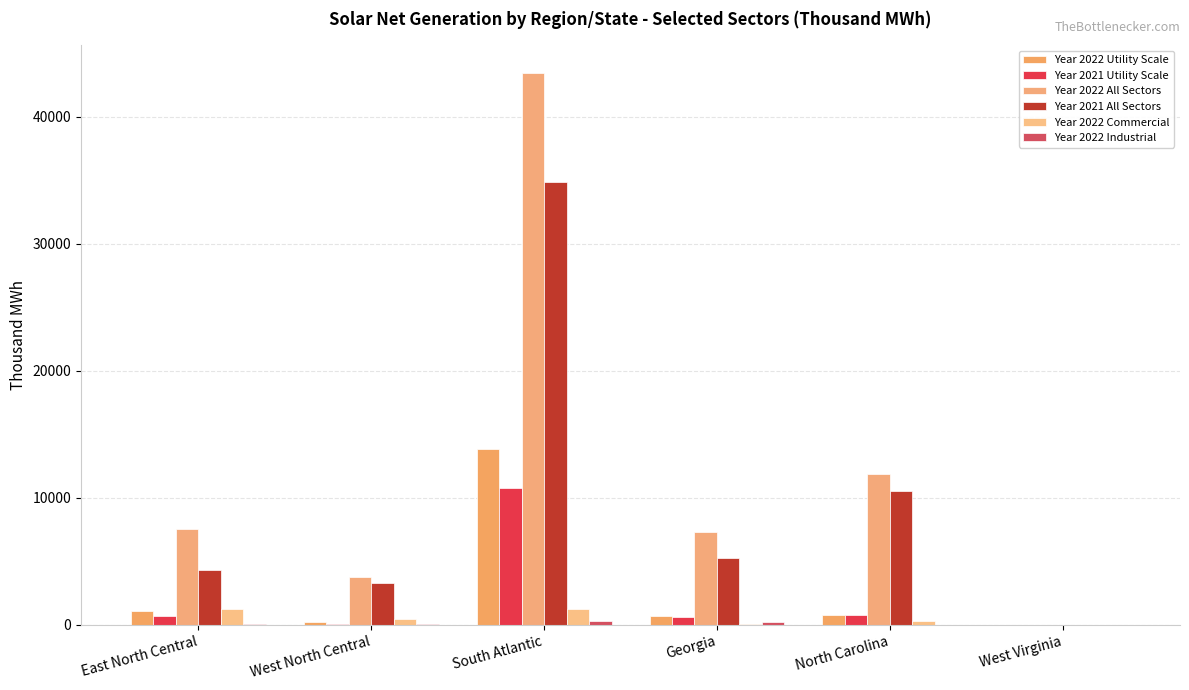

How many data points does each series have?

6